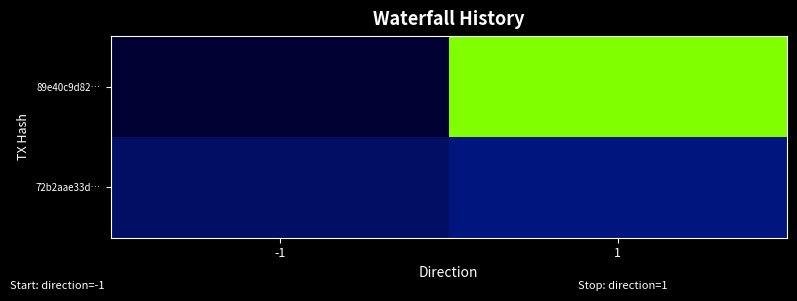

At which category is the sum across all series the highest?

1